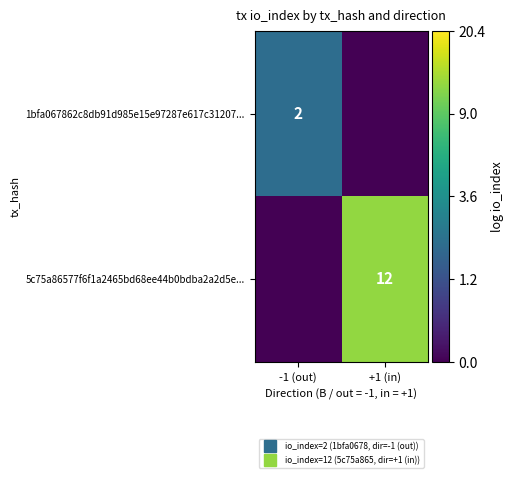

Which has a higher value, -1 (out) or +1 (in)?

-1 (out)